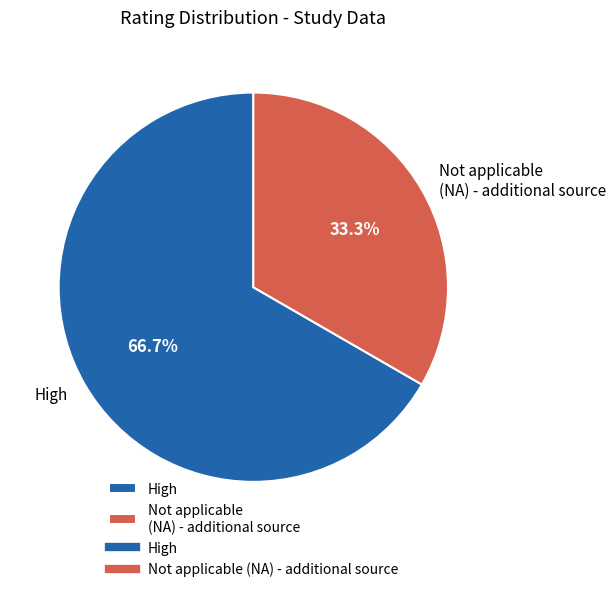

What is the smallest slice in the pie chart?

Not applicable (NA) - additional source